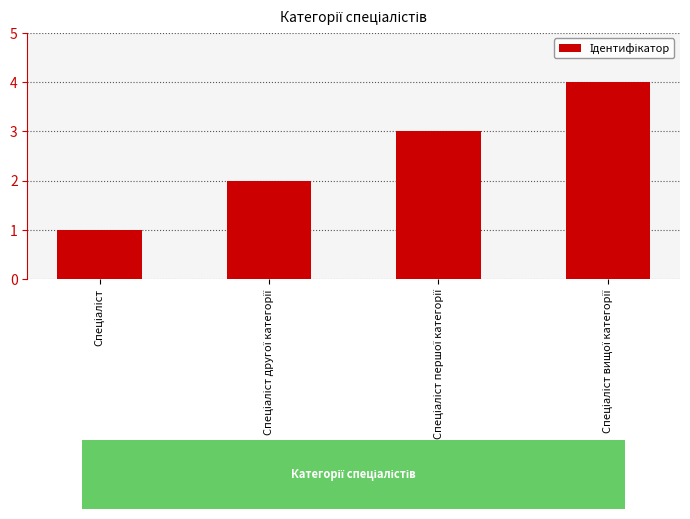

What is the sum of all values?

10